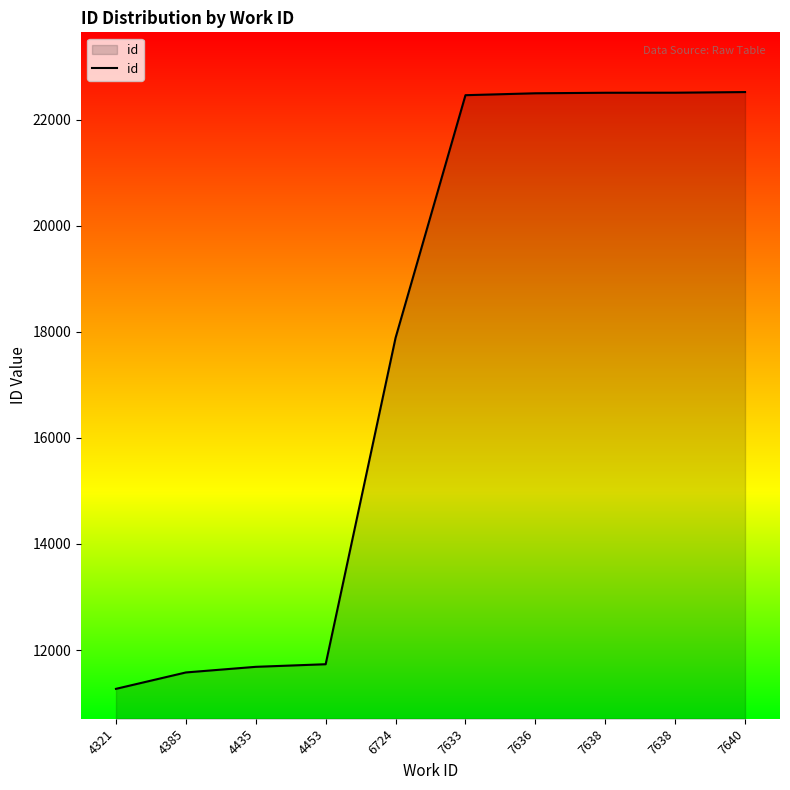

True or false: the data shows 11684 at 4435.

True